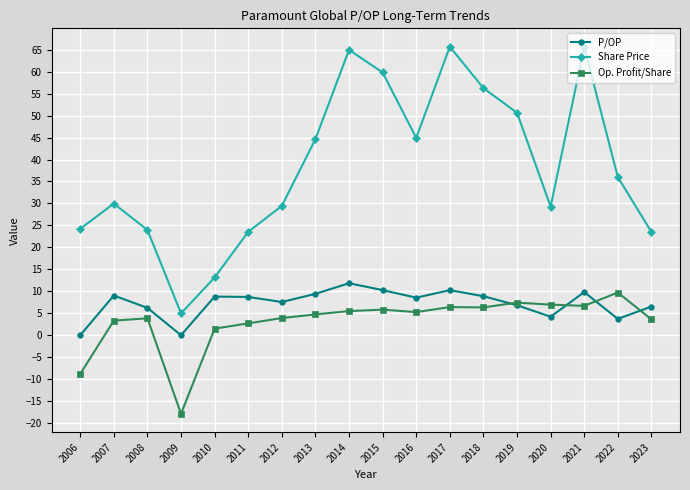

What is the total value across all series at 2013?

58.8